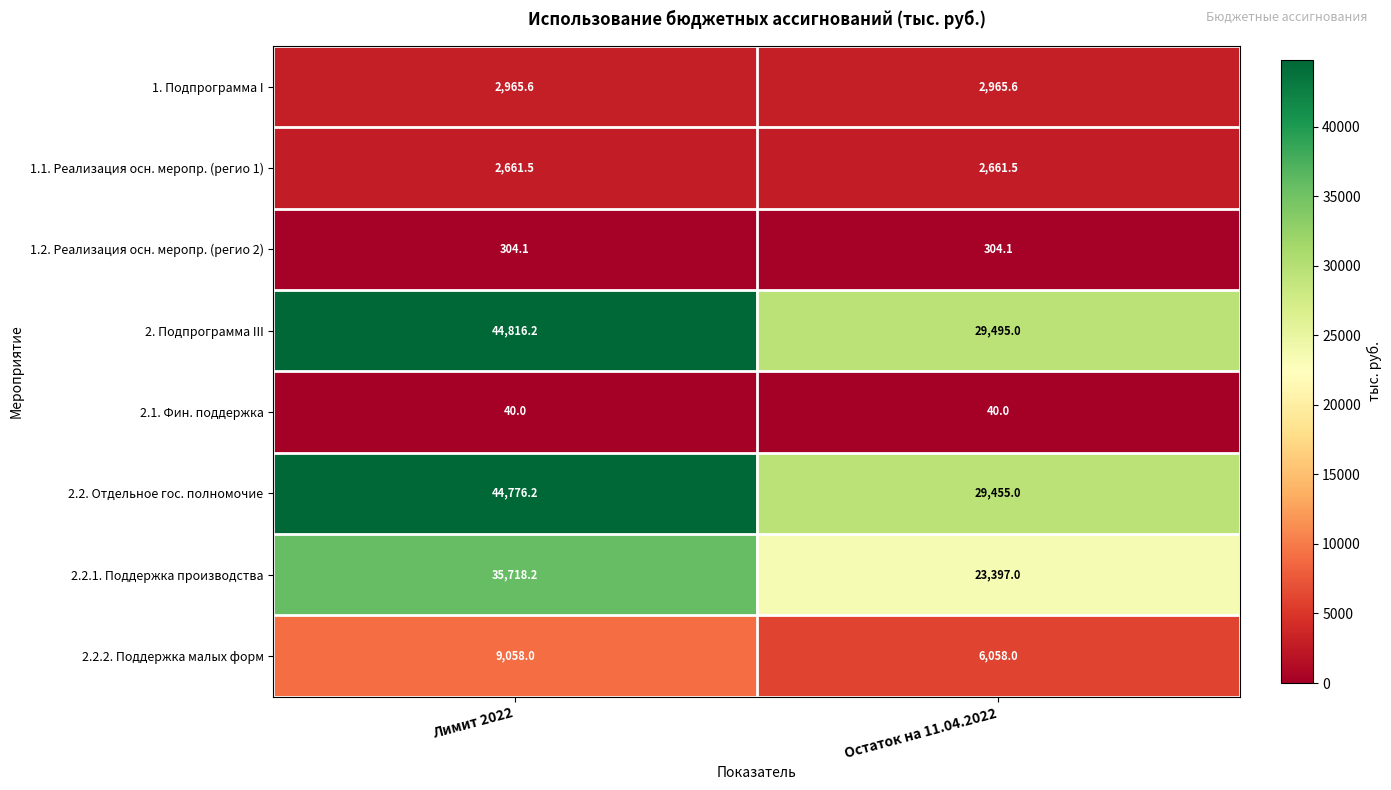

At how many categories does at least one series exceed 42276?

1